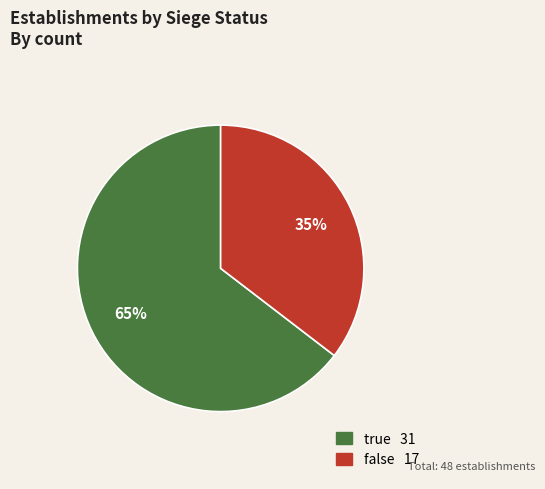

Count the number of slices in the pie.

2